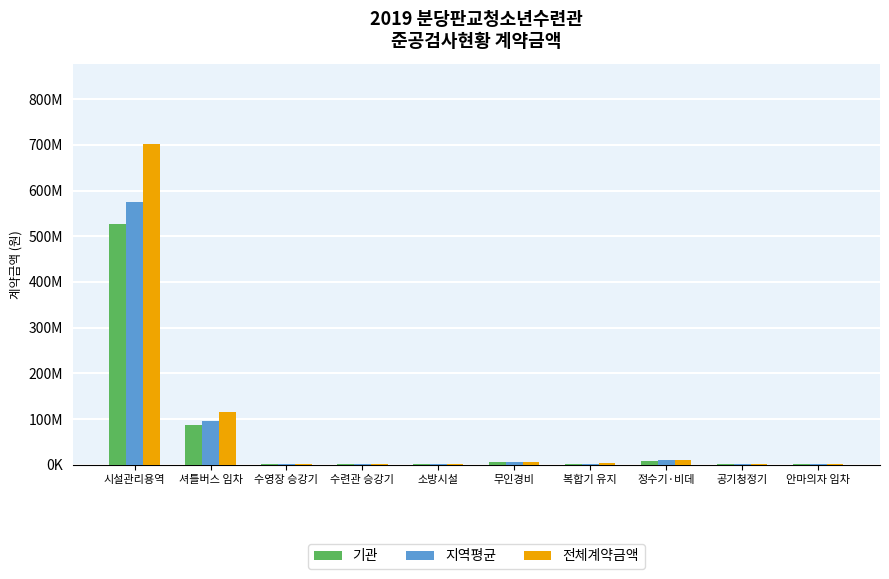

What are all the series names shown in the legend?

기관, 지역평균, 전체계약금액